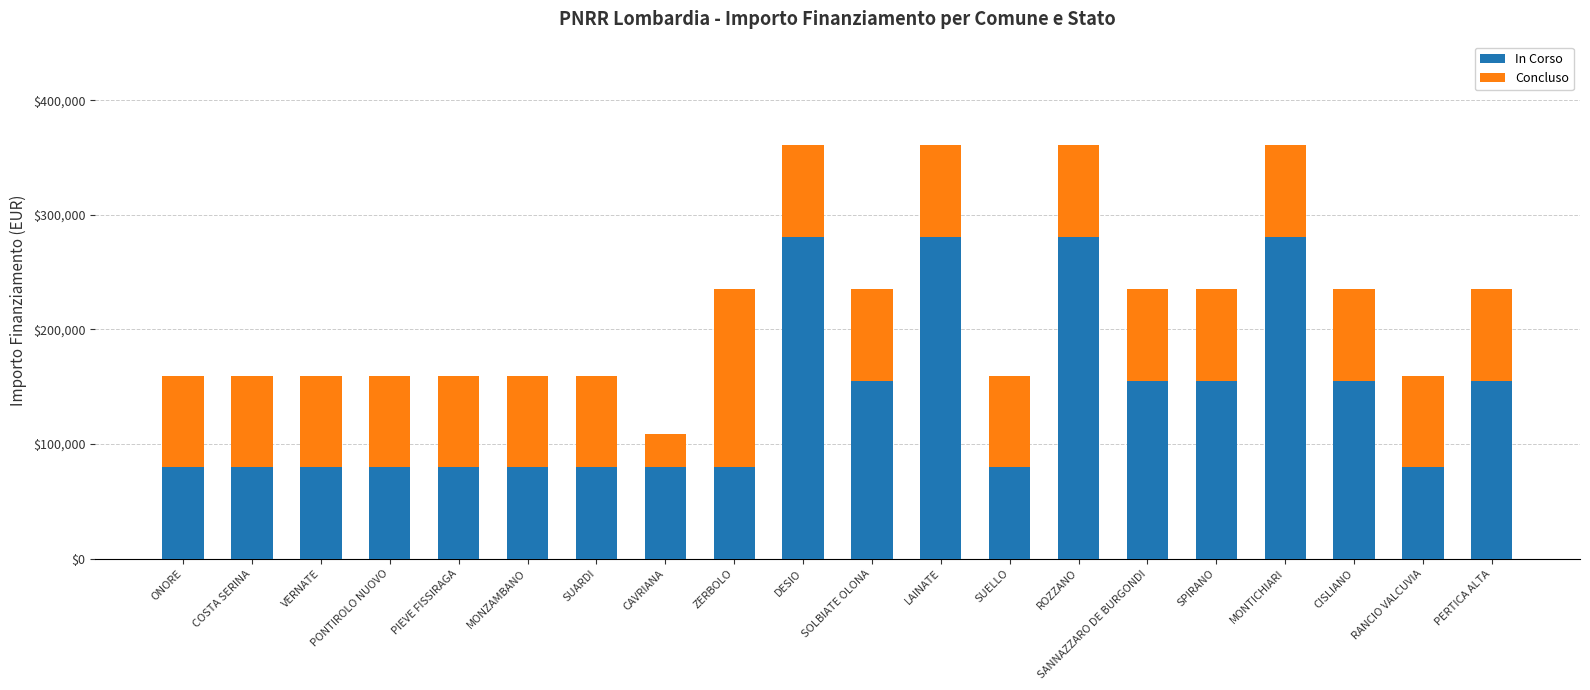

True or false: In Corso has a value of 79922 at MONZAMBANO.

True